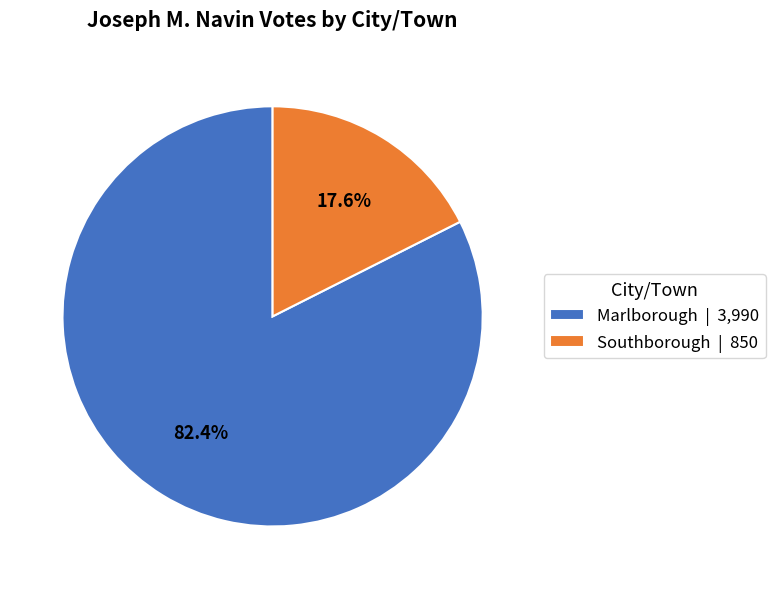

Is it true that Southborough is 8% of the pie?

False